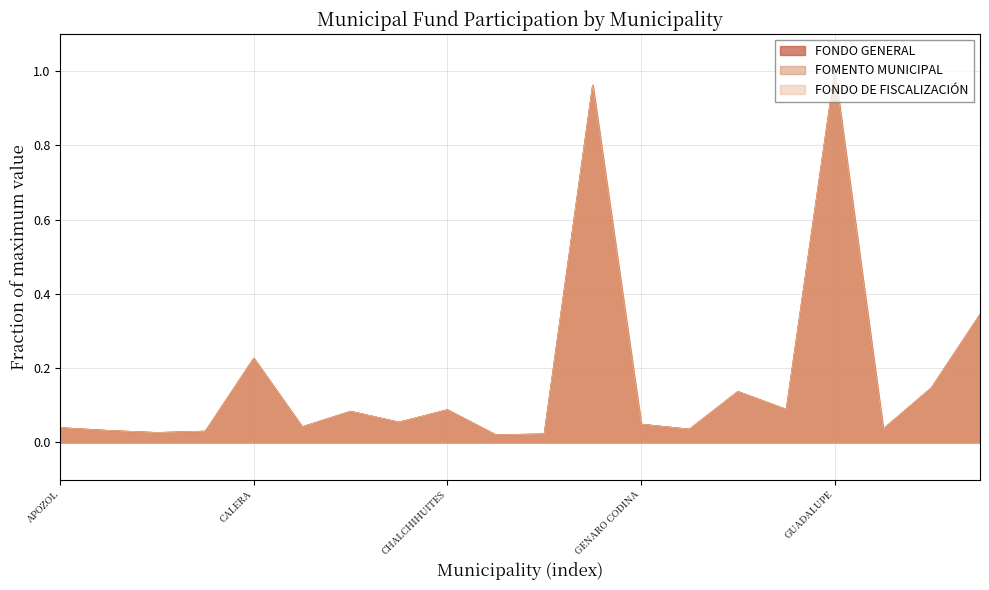

True or false: FONDO DE FISCALIZACIÓN has more than 1 interior local peaks.

True